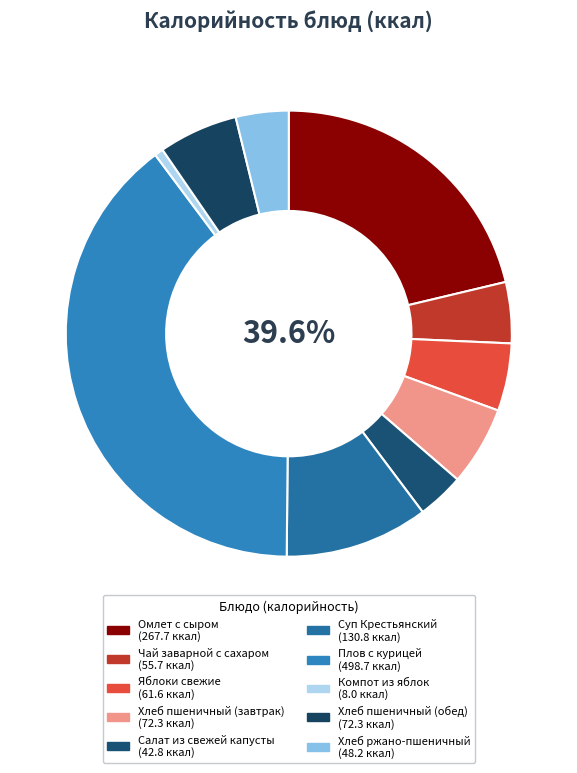

What is the change in value from Яблоки свежие to Плов с курицей?

+437.0